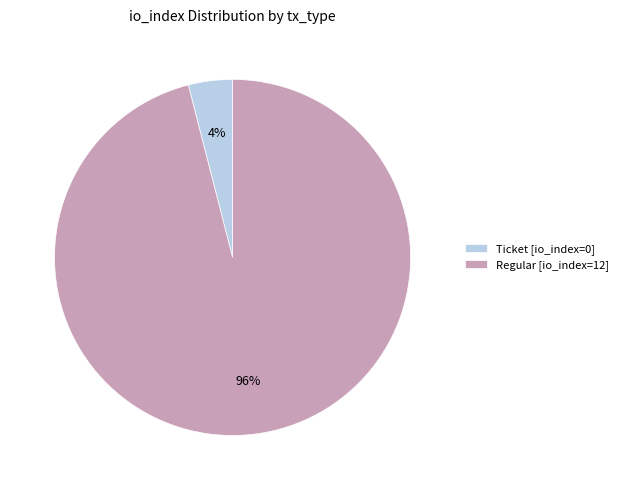

Count the number of slices in the pie.

2